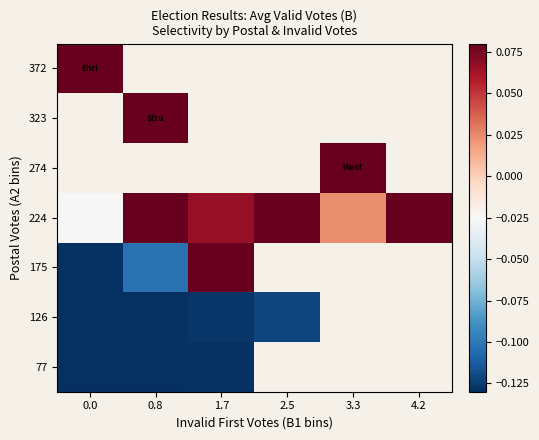

How many negative values does the 175 series have?

2